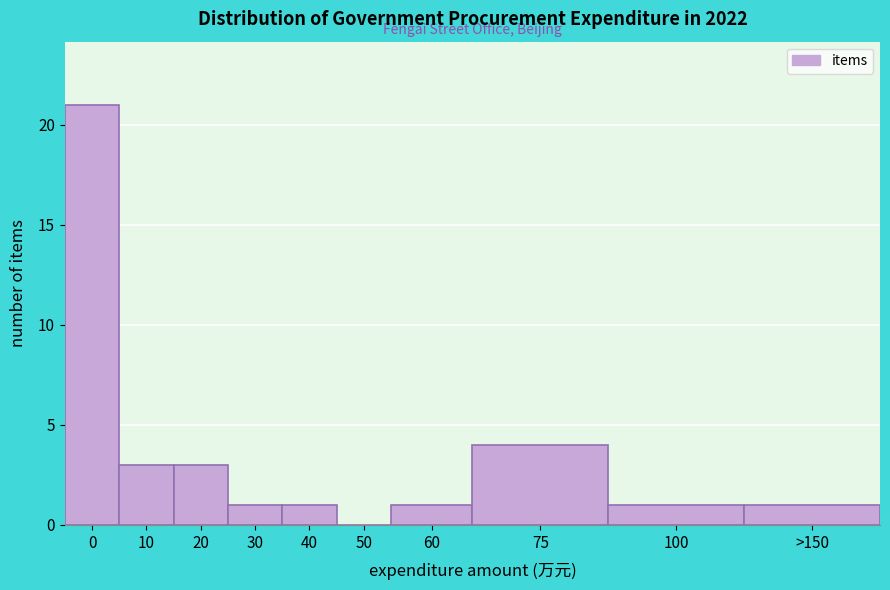

Reading left to right, extract all data points from this chart.

0=21	10=3	20=3	30=1	40=1	50=0	60=1	75=4	100=1	>150=1